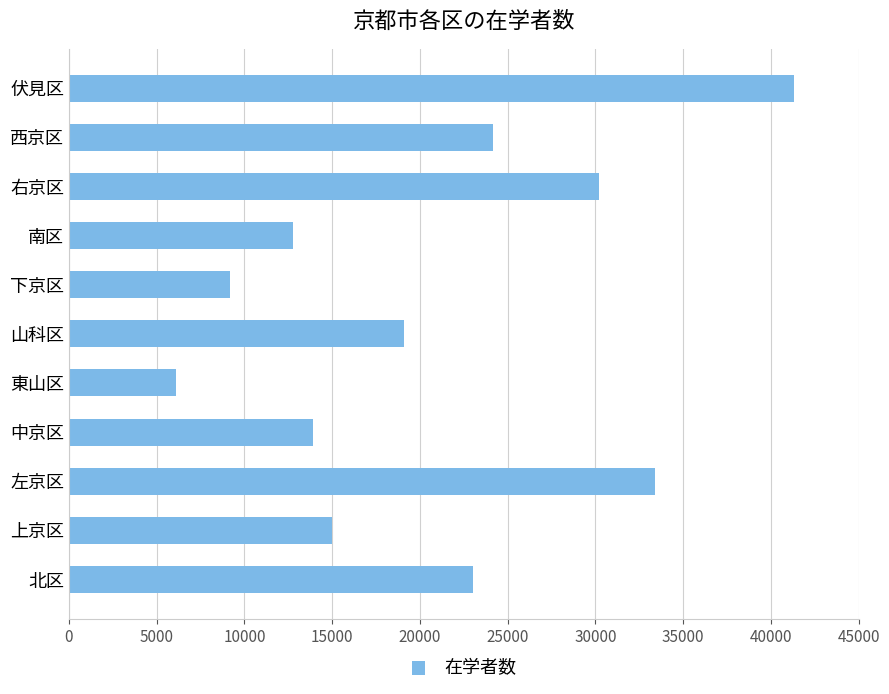

List the labels in order of value, largest first.

伏見区, 左京区, 右京区, 西京区, 北区, 山科区, 上京区, 中京区, 南区, 下京区, 東山区